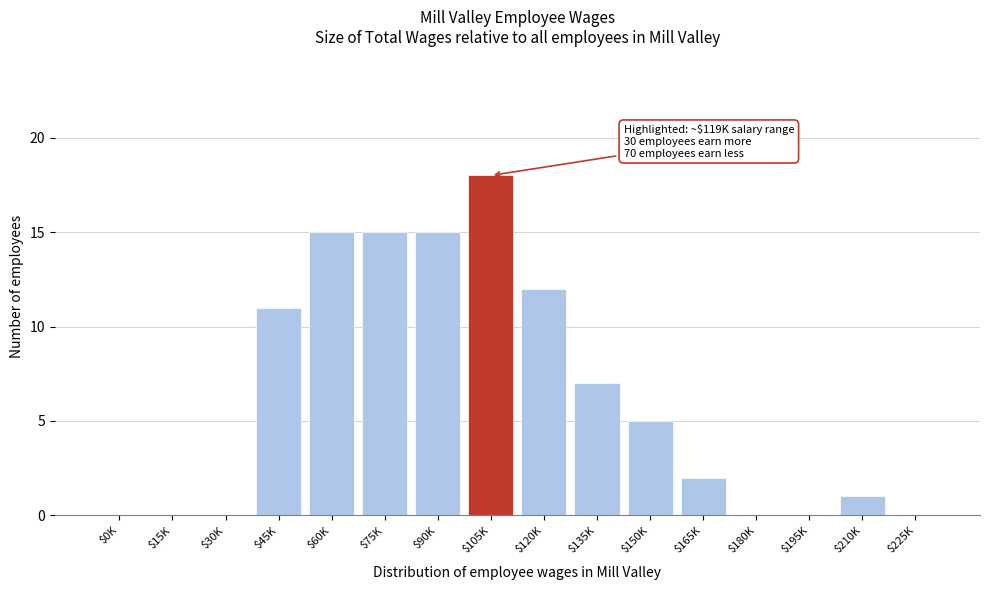

Which category has the highest value across all series?

$105K